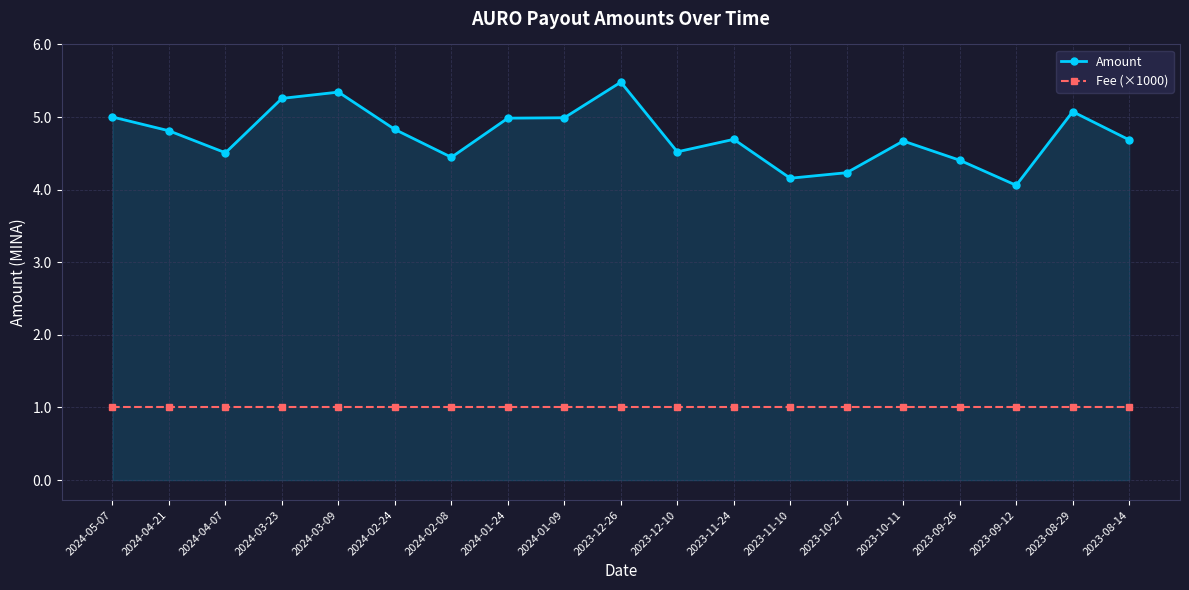

How many lines are shown in the chart?

2